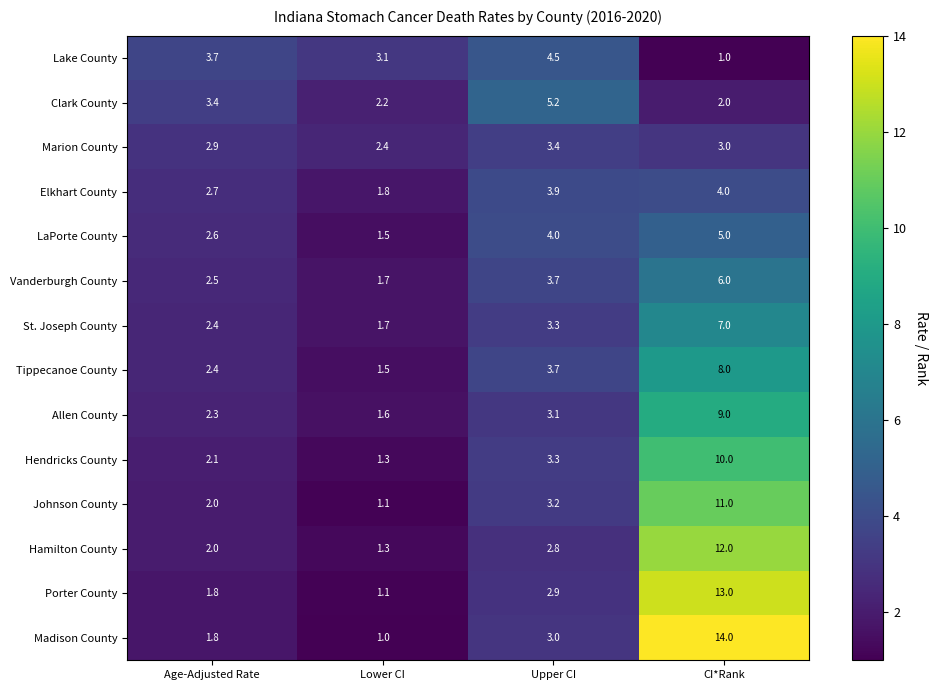

Between Lower CI and Upper CI, which series saw the biggest shift?

Clark County